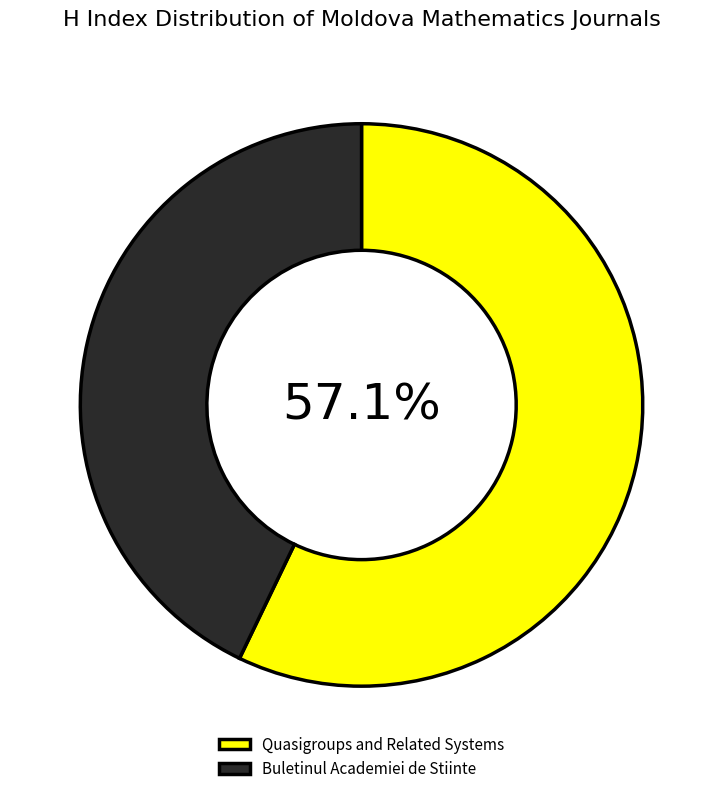

Is the sum of Buletinul Academiei de Stiinte and Quasigroups and Related Systems greater than half?

Yes